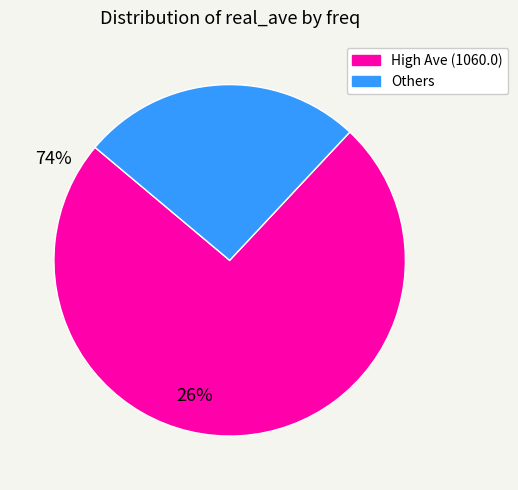

Does any single category account for the majority?

Yes